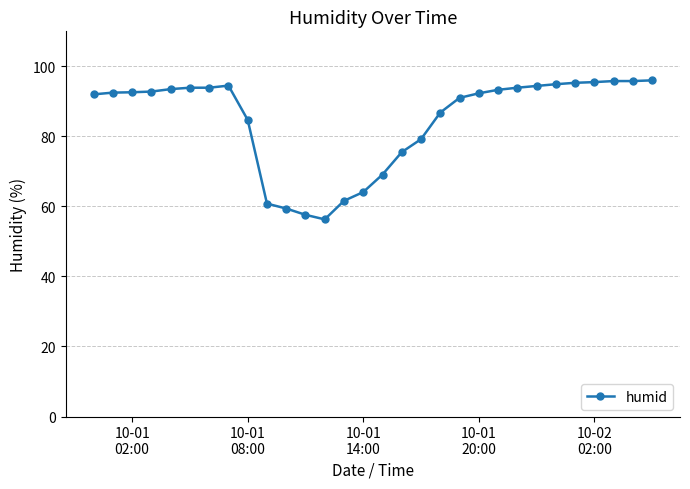

What is the minimum value shown in the chart?

56.3